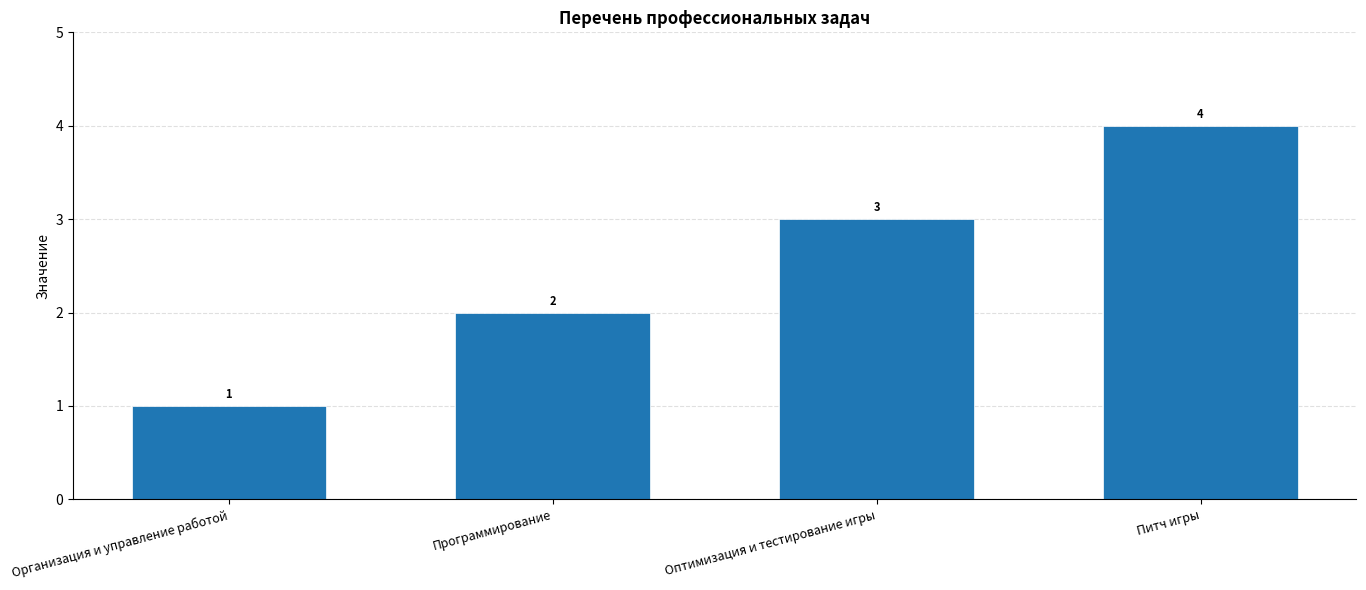

How many distinct data groups are displayed?

1